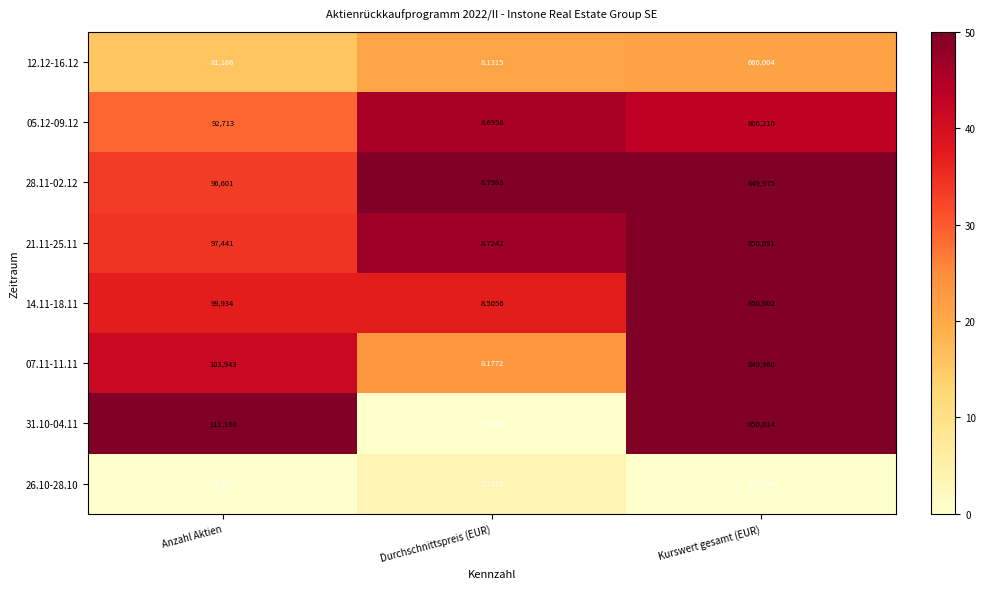

At which label is 05.12-09.12 closest to 403109?

Anzahl Aktien